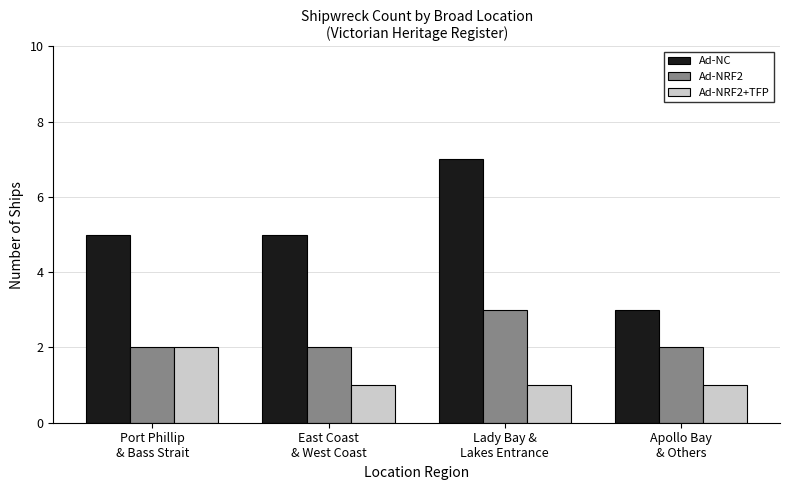

Between East Coast
& West Coast and Apollo Bay
& Others, which series saw the biggest shift?

Ad-NC